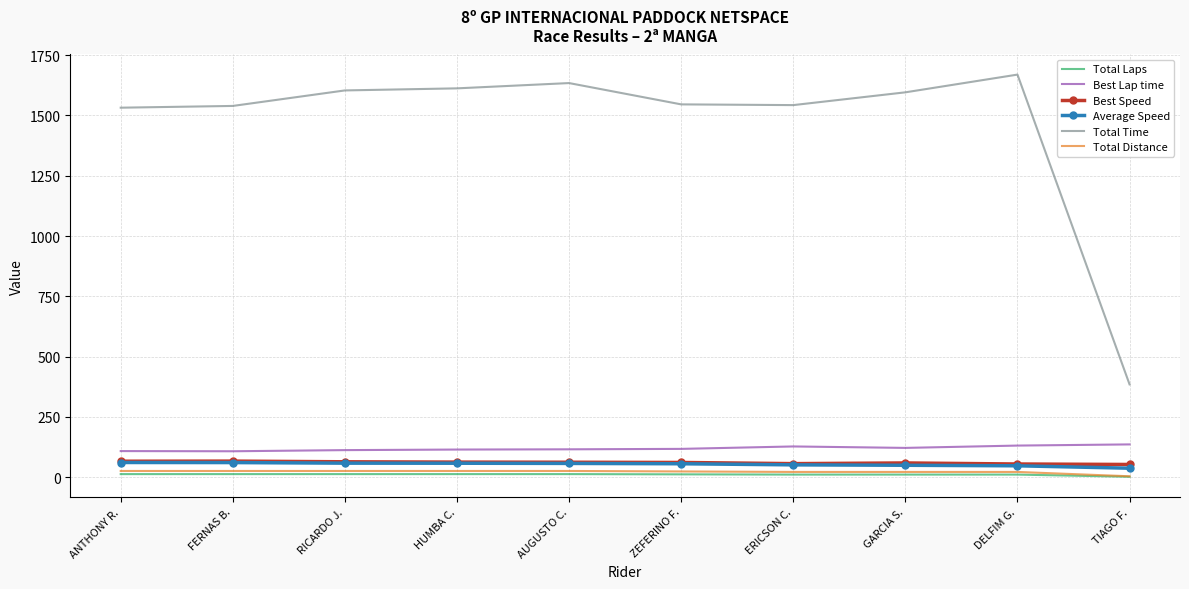

How many values in the Best Speed series are below 62?

5